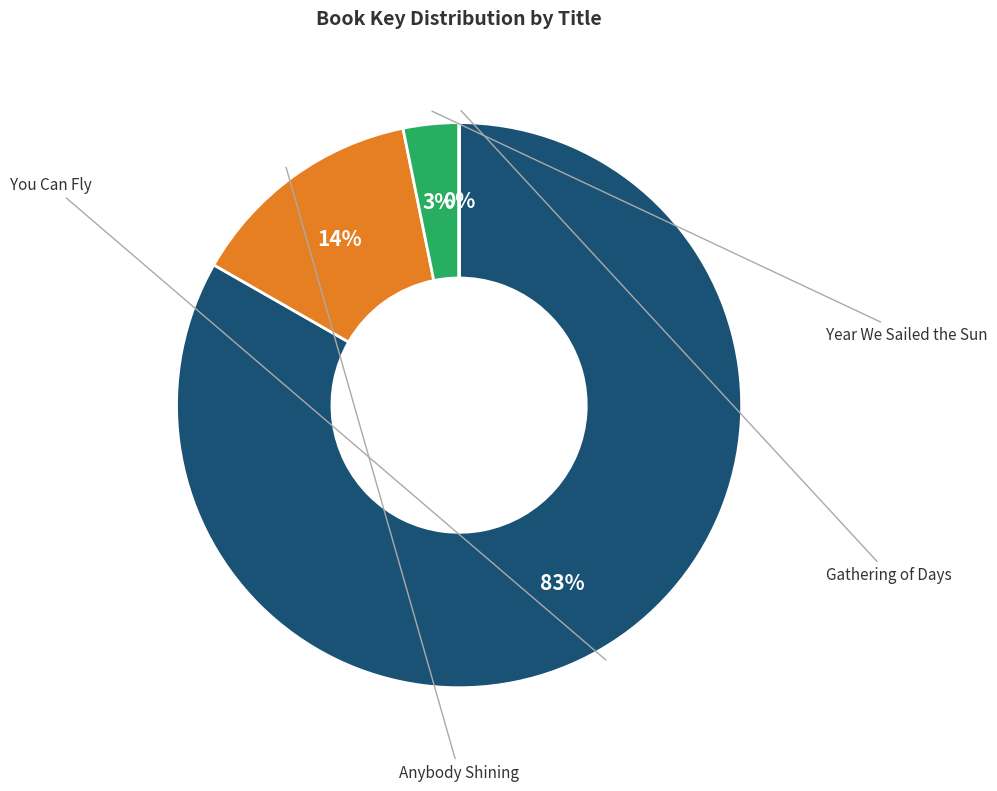

Is there any slice that represents more than half of the pie?

Yes